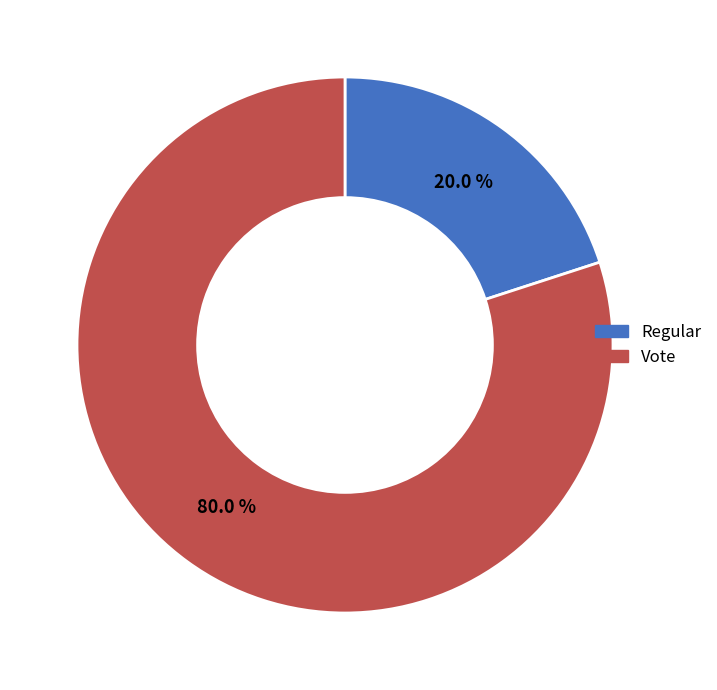

Combined, do Vote and Regular account for over 50%?

Yes